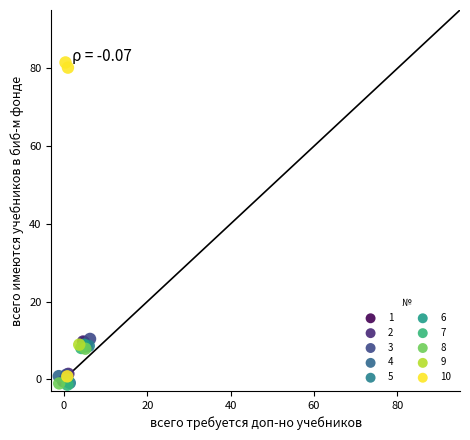

Which series reaches the maximum Y coordinate?

10